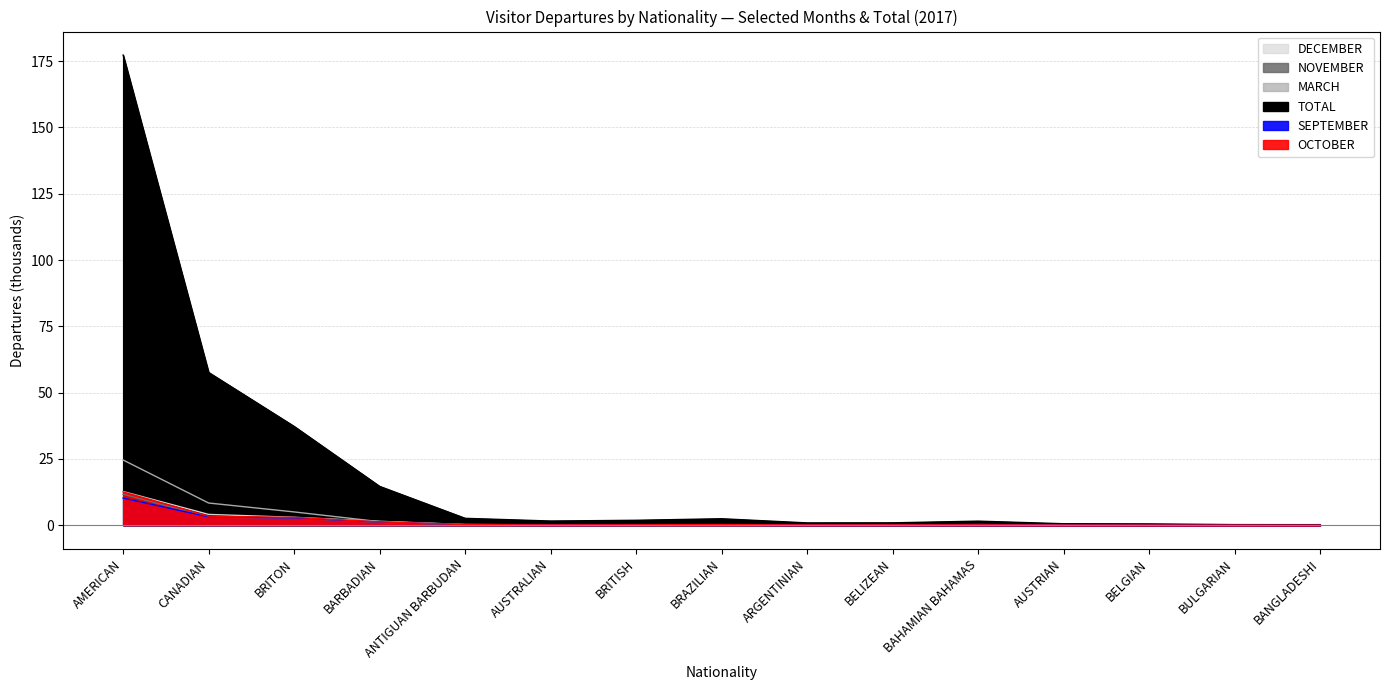

What is the difference between the TOTAL values at BULGARIAN and BRITISH?

1.6